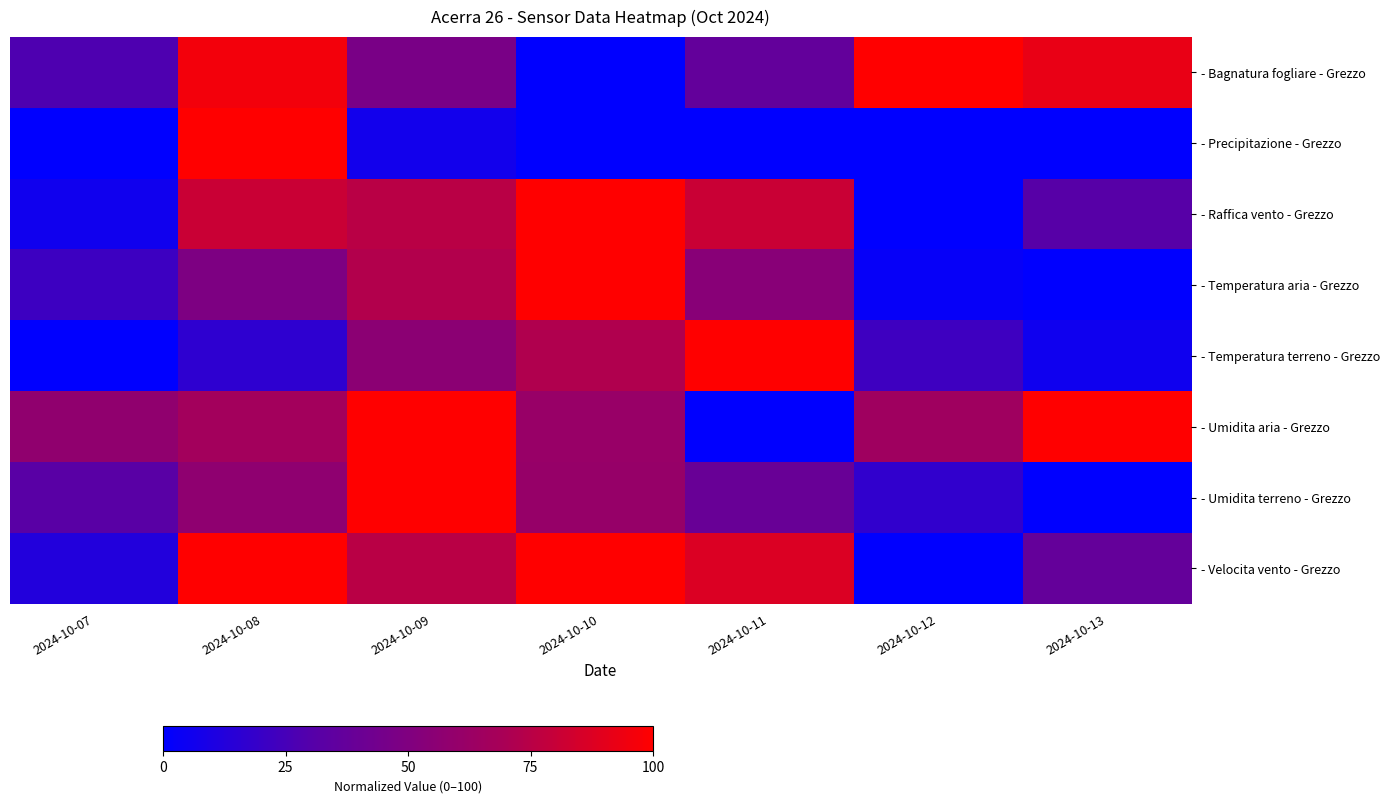

How many series are shown in this chart?

8